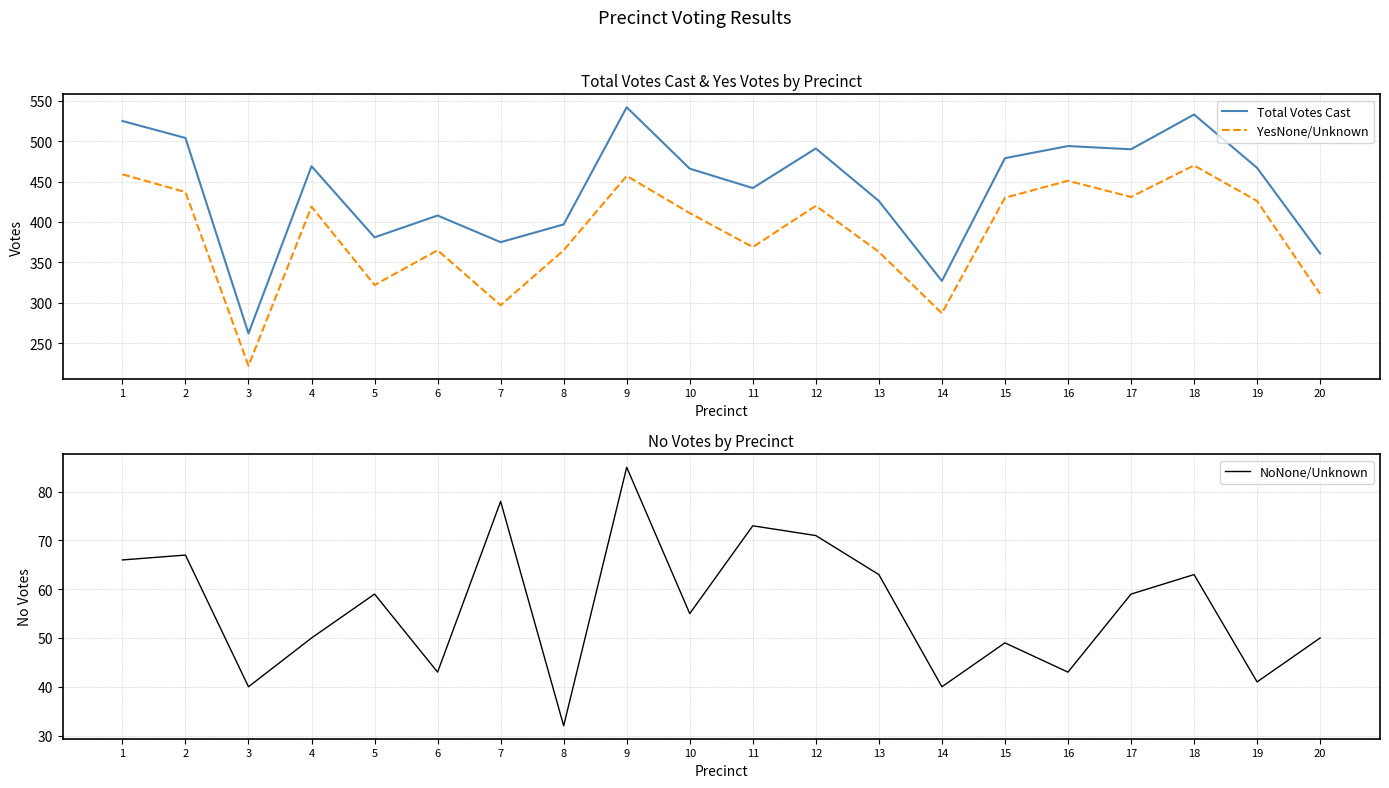

Is it true that YesNone/Unknown equals 89 at 3?

False